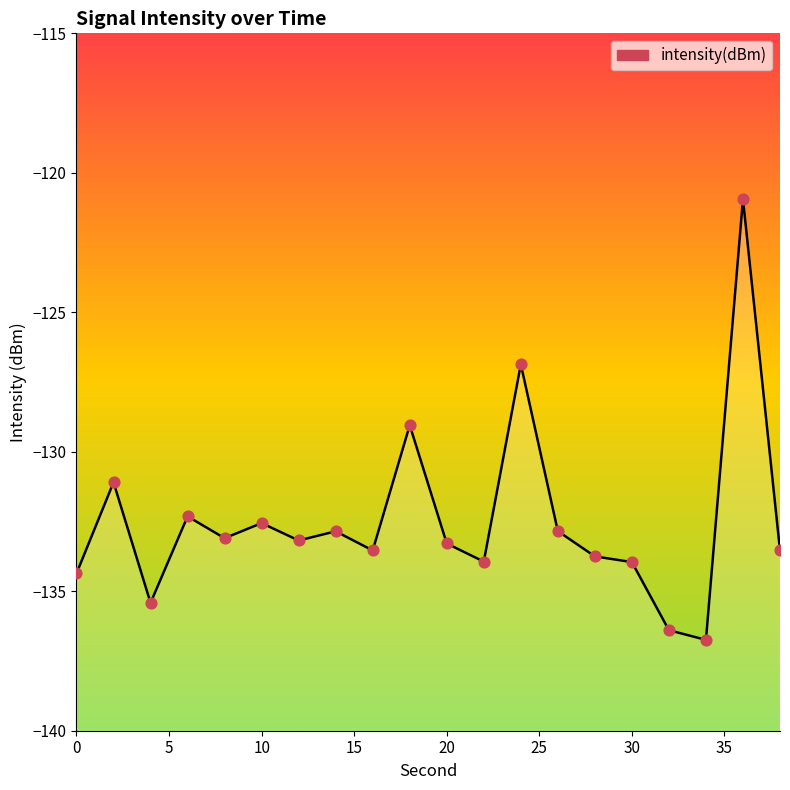

Which series has the widest spread of Y values?

intensity(dBm)